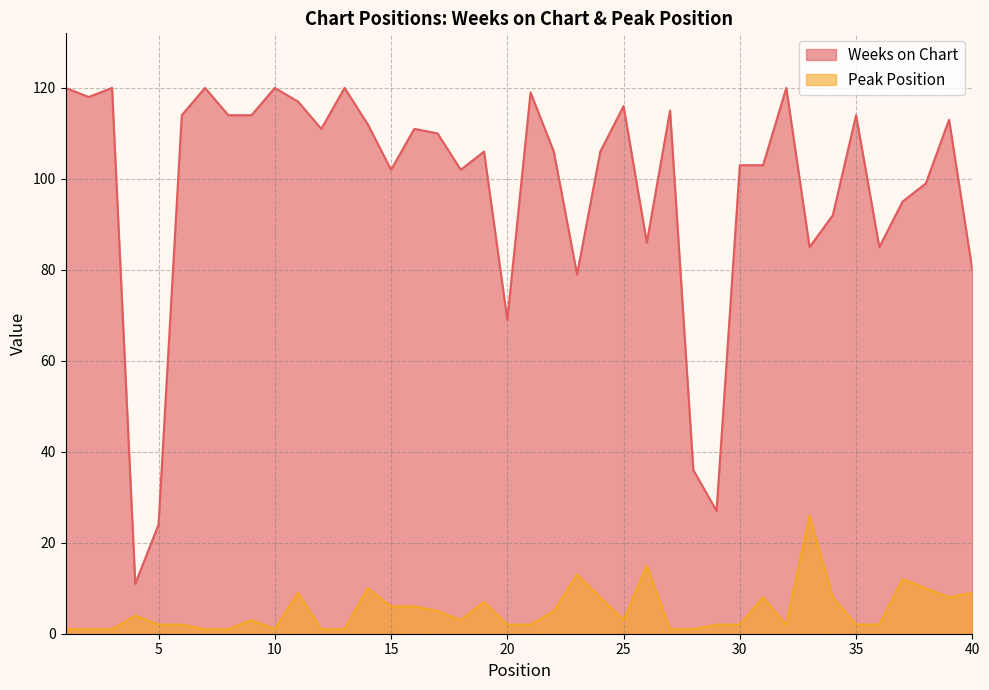

How many data points in Peak Position are less than 3?

19